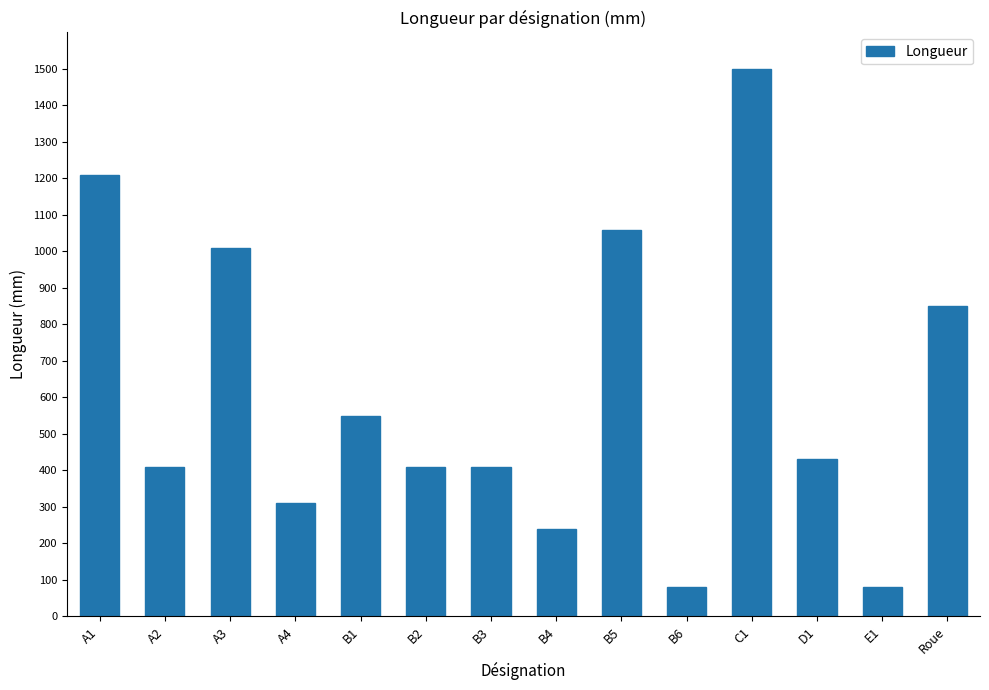

Reading left to right, transcribe all the data shown in this chart.

1210	410	1010	310	550	410	410	240	1060	80	1500	430	80	850